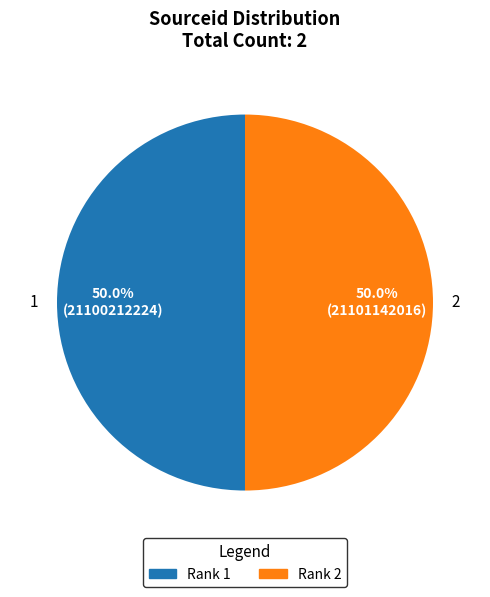

Is it true that 1 is 45% of the pie?

False